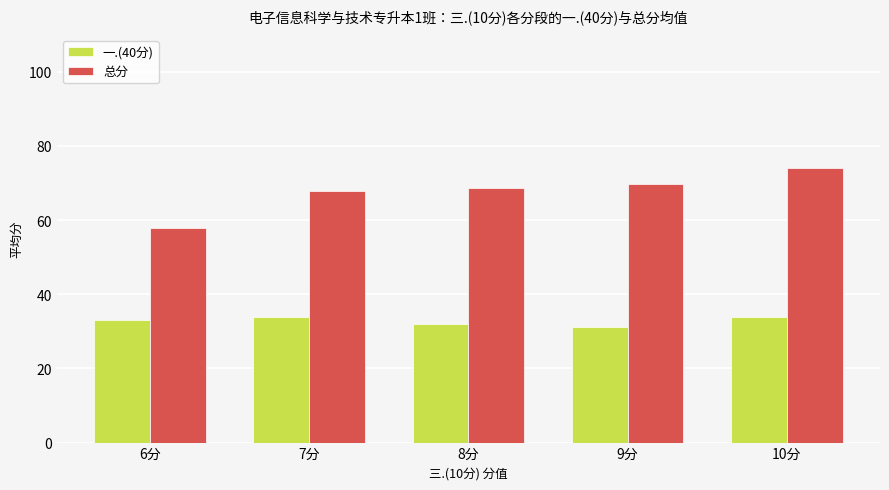

List the series in order of their peak value, lowest first.

一.(40分), 总分